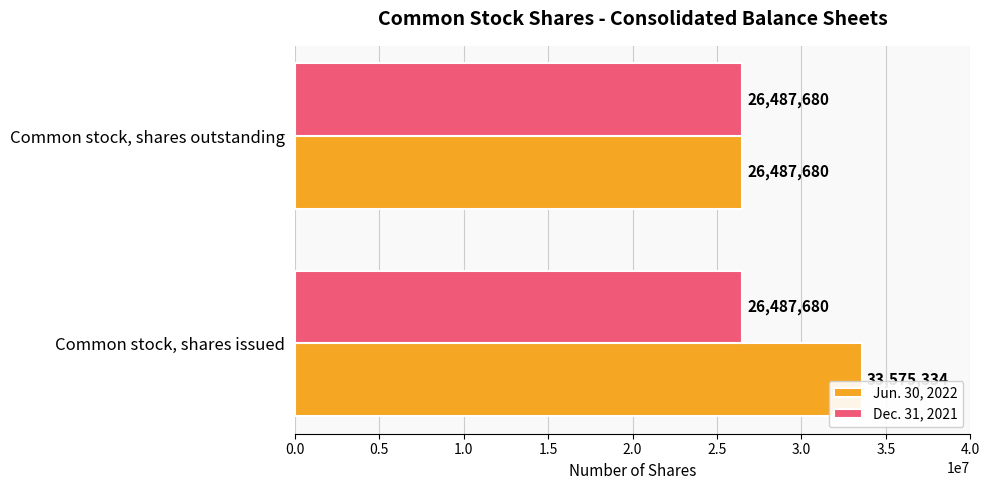

How many values in the Jun. 30, 2022 series are below 33575334?

1